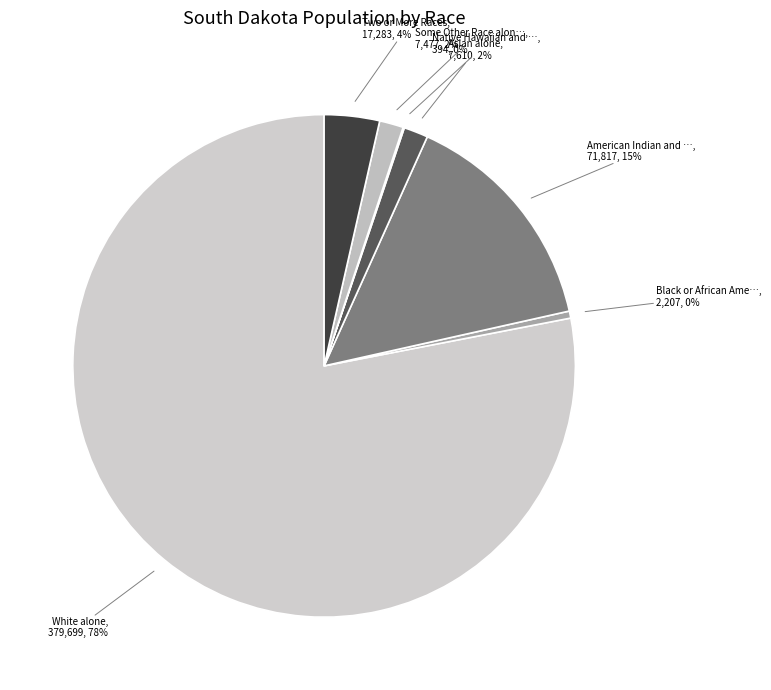

Count the number of slices in the pie.

7